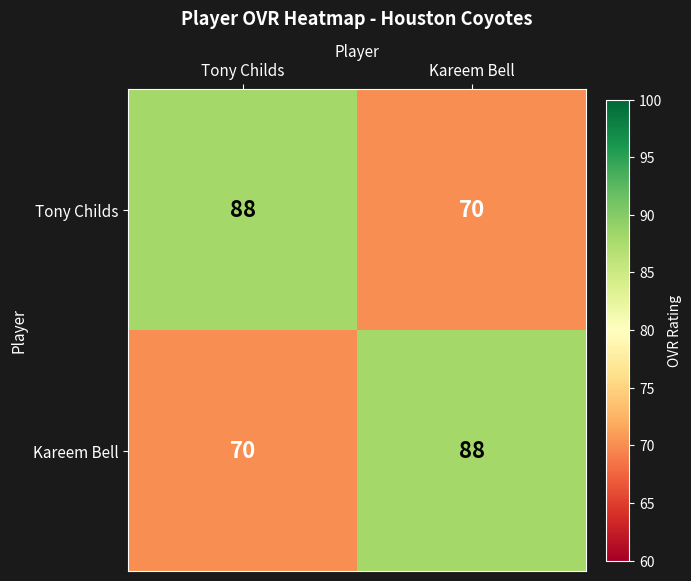

What is the difference between the Tony Childs values at Tony Childs and Kareem Bell?

18